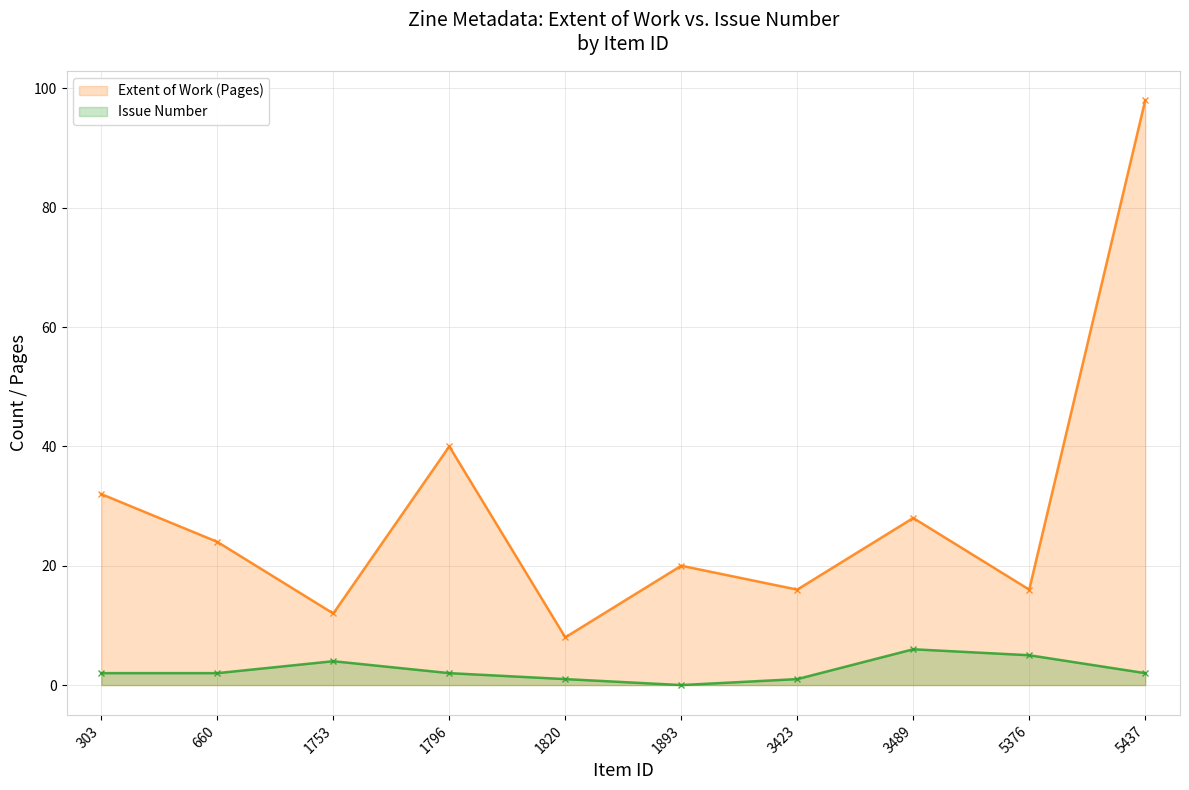

At which label is Extent of Work (Pages) closest to 53?

1796